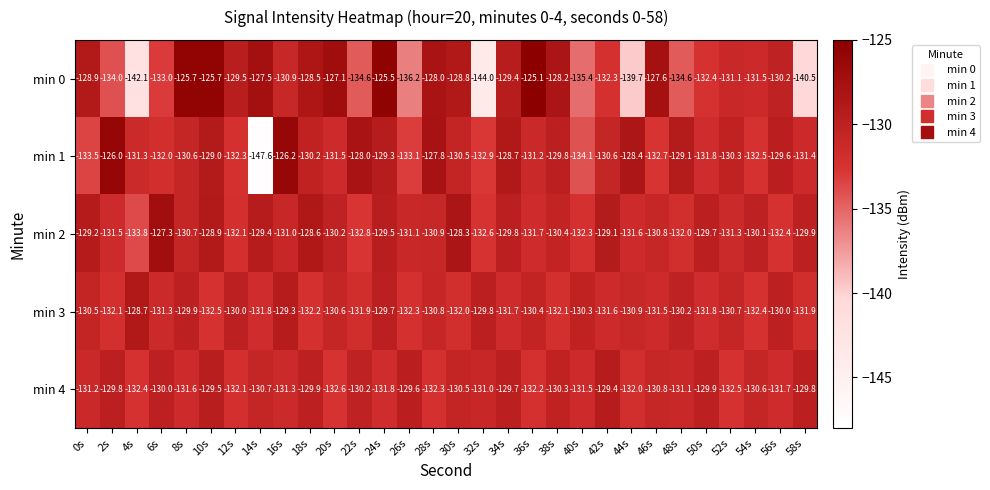

What is the greatest value displayed?

-125.1